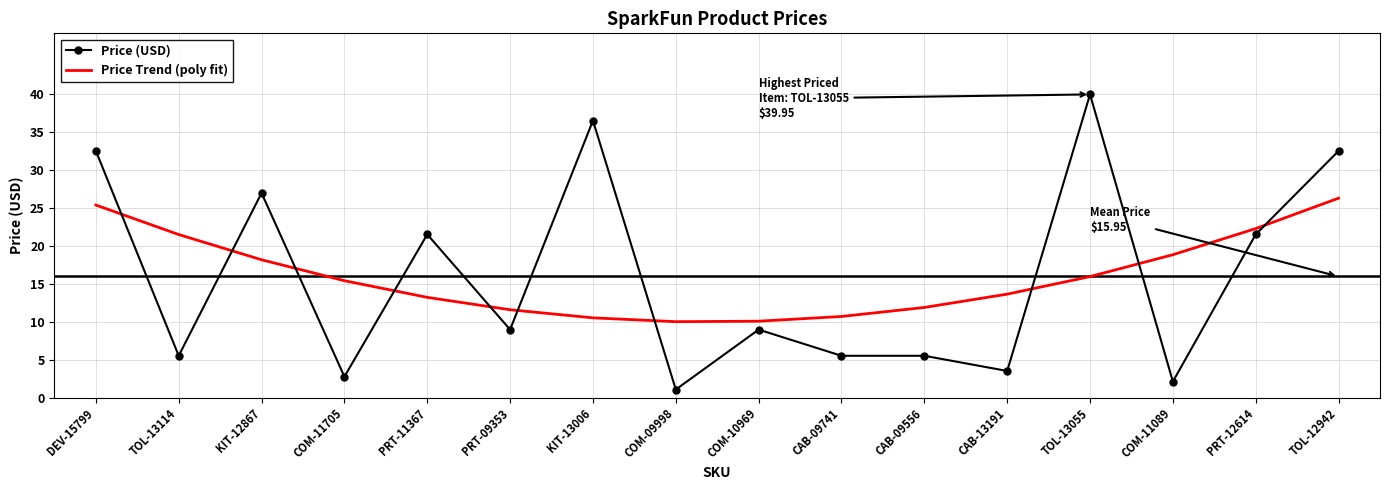

What is the spread (max minus min) of values at KIT-12867?

8.8